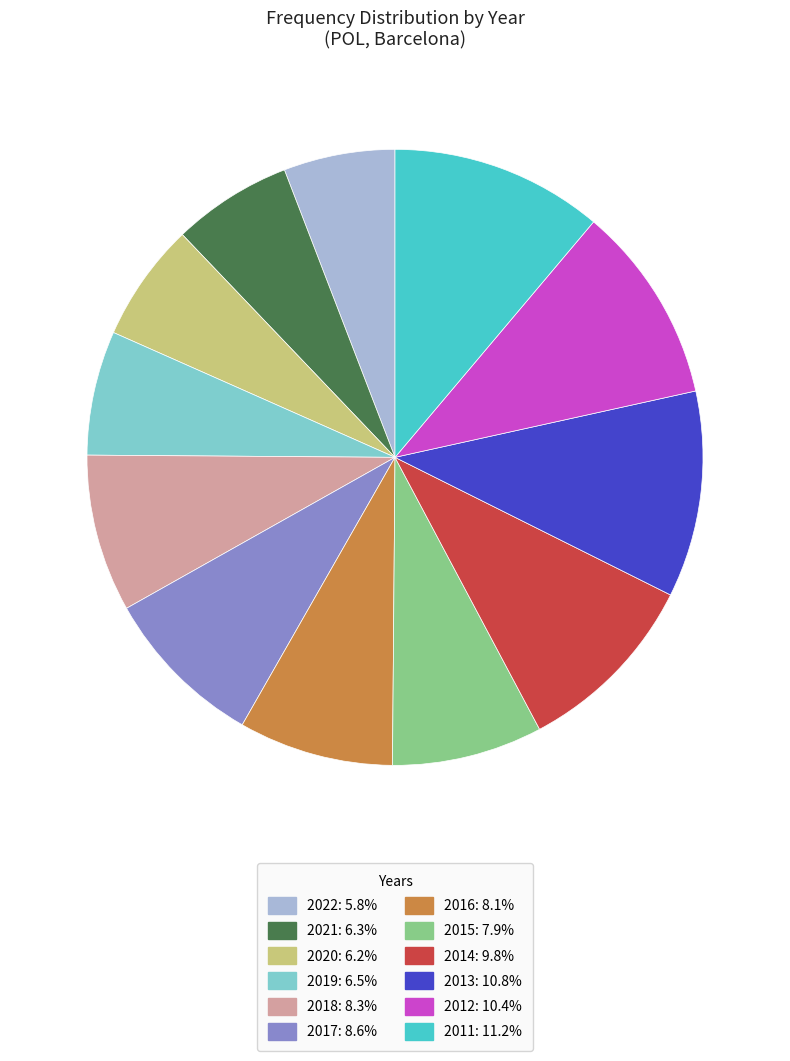

Approximately how many times larger is the value at 2013 compared to 2011?

1.0